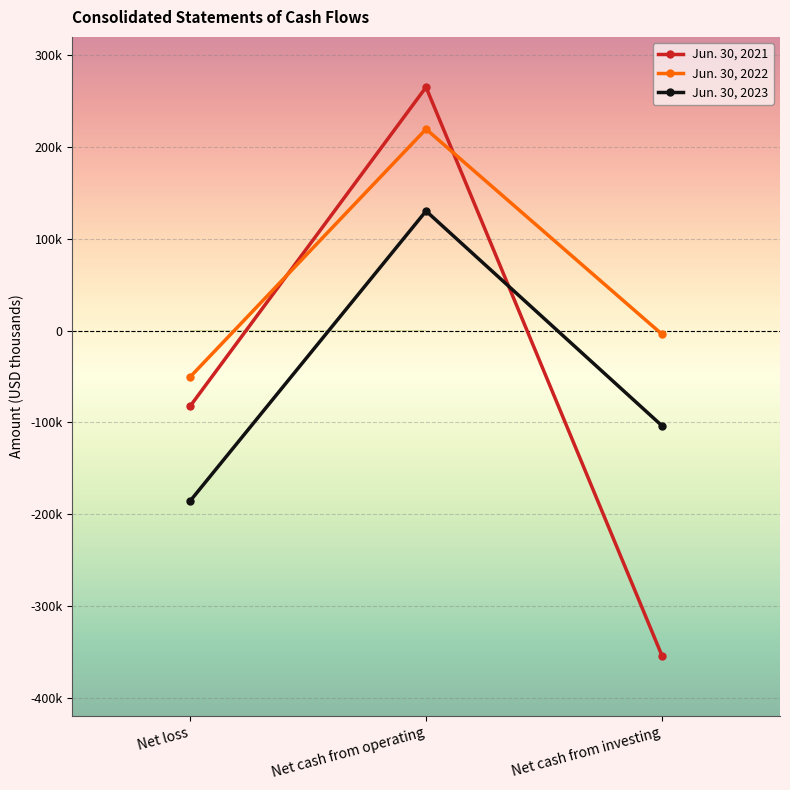

The value of Jun. 30, 2023 at Net loss is -185715. True or false?

True